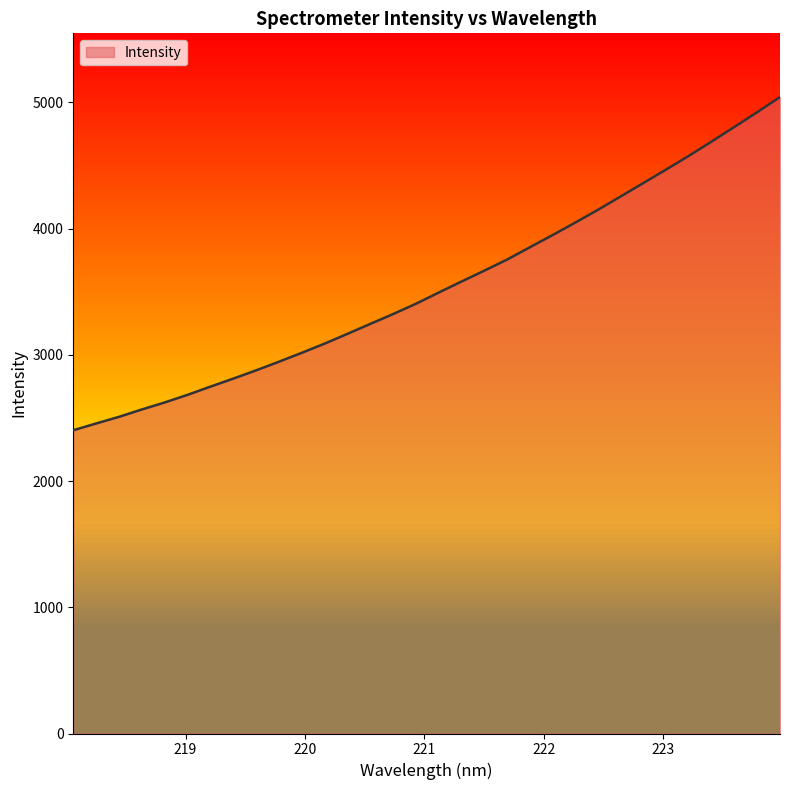

What is the minimum value shown in the chart?

2402.1